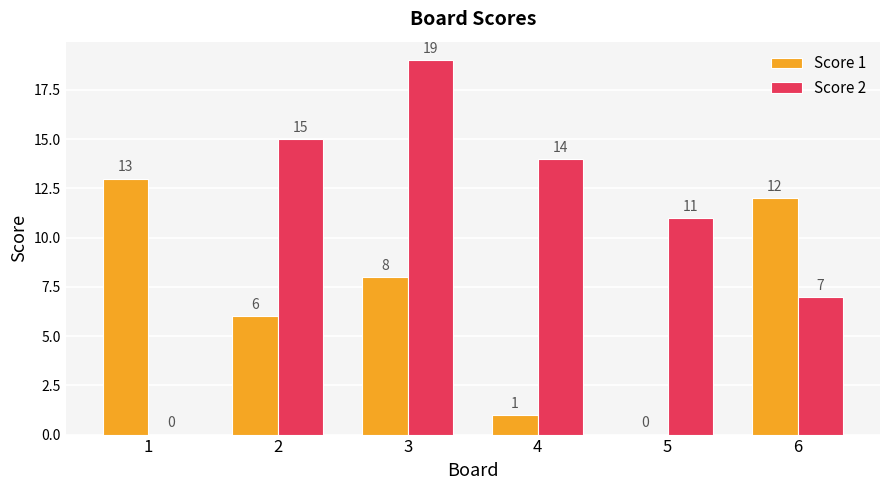

What is the sum of the Score 2 values at 1 and 2?

15